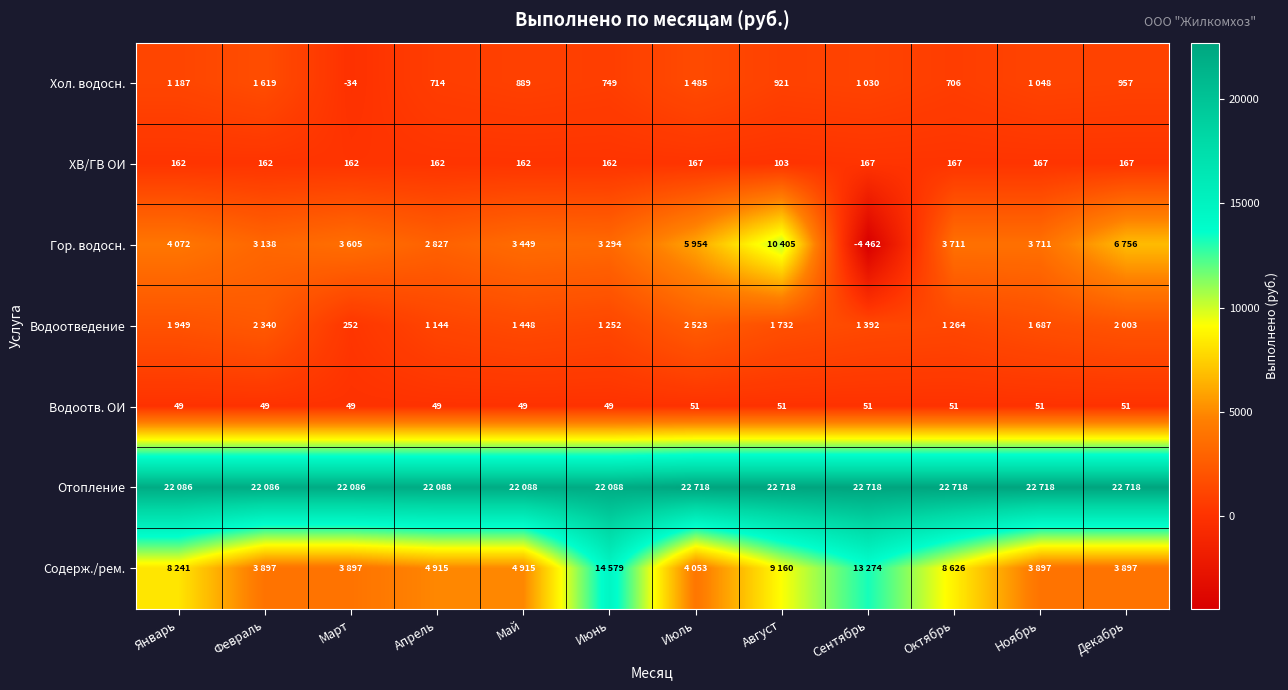

Count the Водоотв. ОИ values in the range 49 to 51.

12